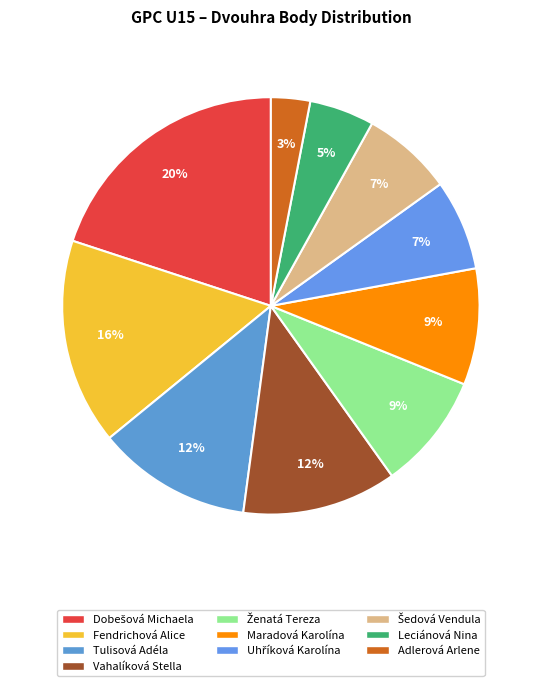

Rank the categories by value from highest to lowest.

Dobešová Michaela, Fendrichová Alice, Tulisová Adéla, Vahalíková Stella, Ženatá Tereza, Maradová Karolína, Uhříková Karolína, Šedová Vendula, Leciánová Nina, Adlerová Arlene